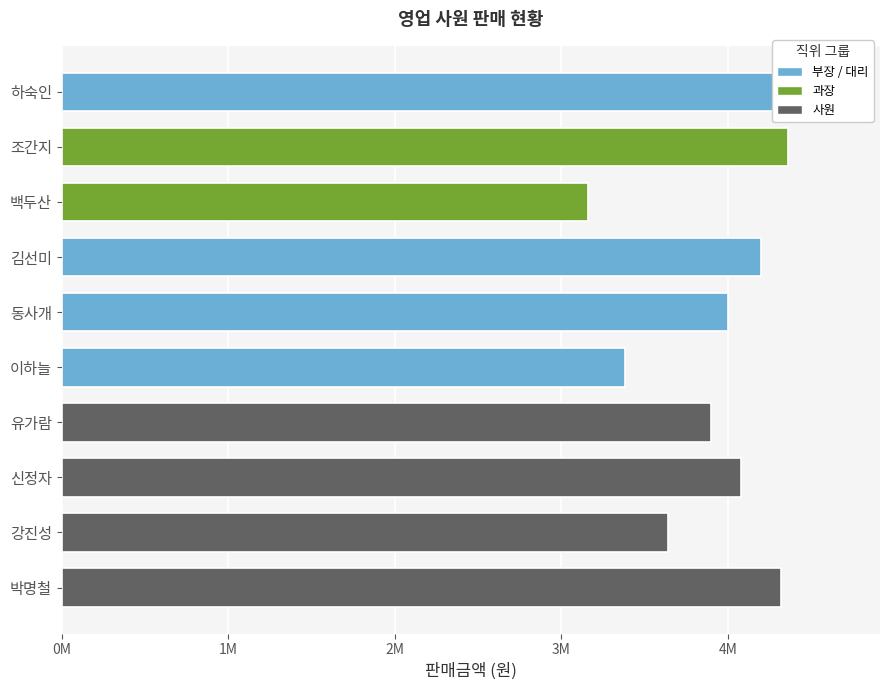

What is the greatest value displayed?

4680000